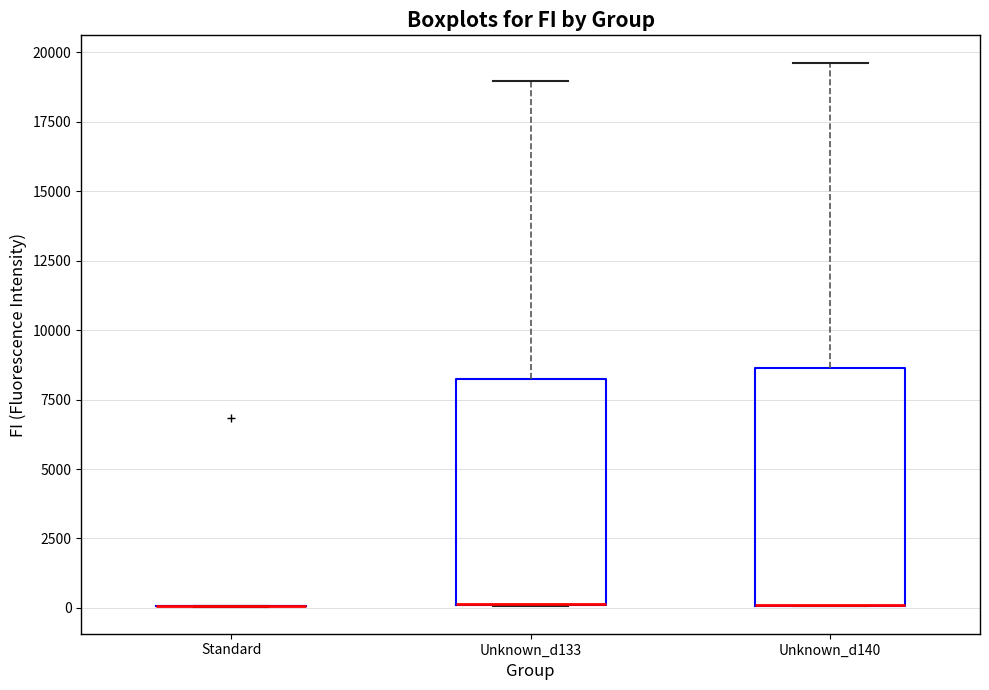

Reading left to right, transcribe this box plot: for each box, give where its median line is, the range the box spans, and where its two whiskers end, as read against the y-axis. The values are not printed on the chart, so give them approximately, as read against the axis.

Standard: box collapsed to a line at 0, whiskers 0 to 0
Unknown_d133: median 0 (drawn on the box's lower edge), box 0 to 8000, whiskers 0 to 19000
Unknown_d140: median 0 (drawn on the box's lower edge), box 0 to 8500, whiskers 0 to 19500